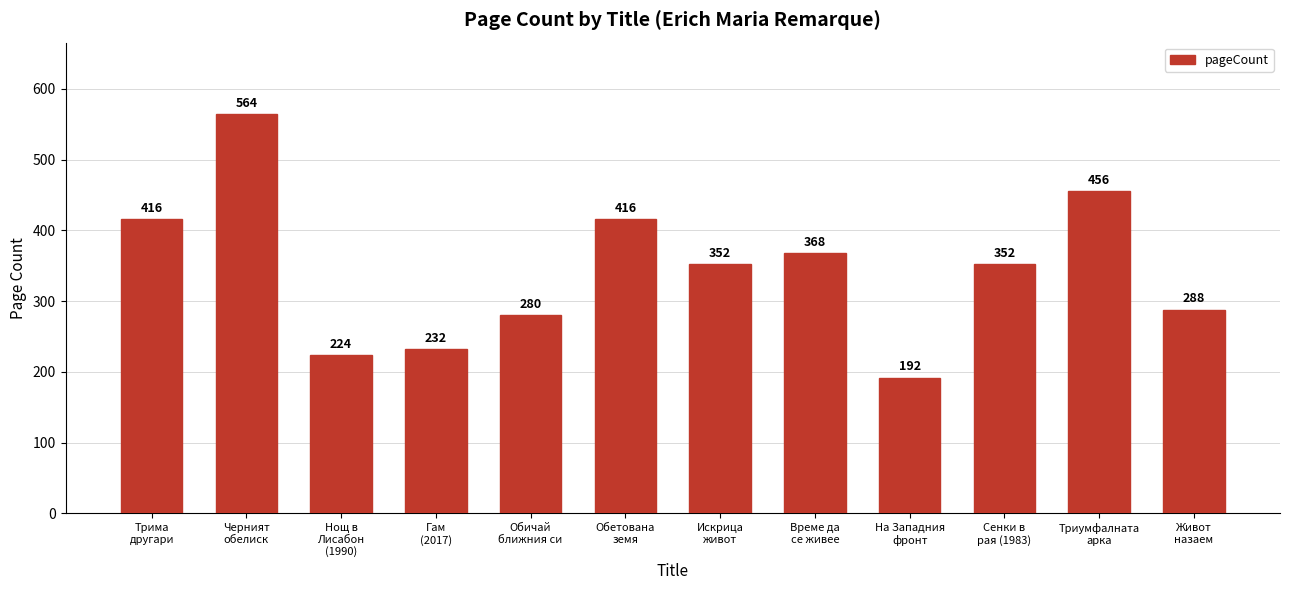

How many distinct data groups are displayed?

1